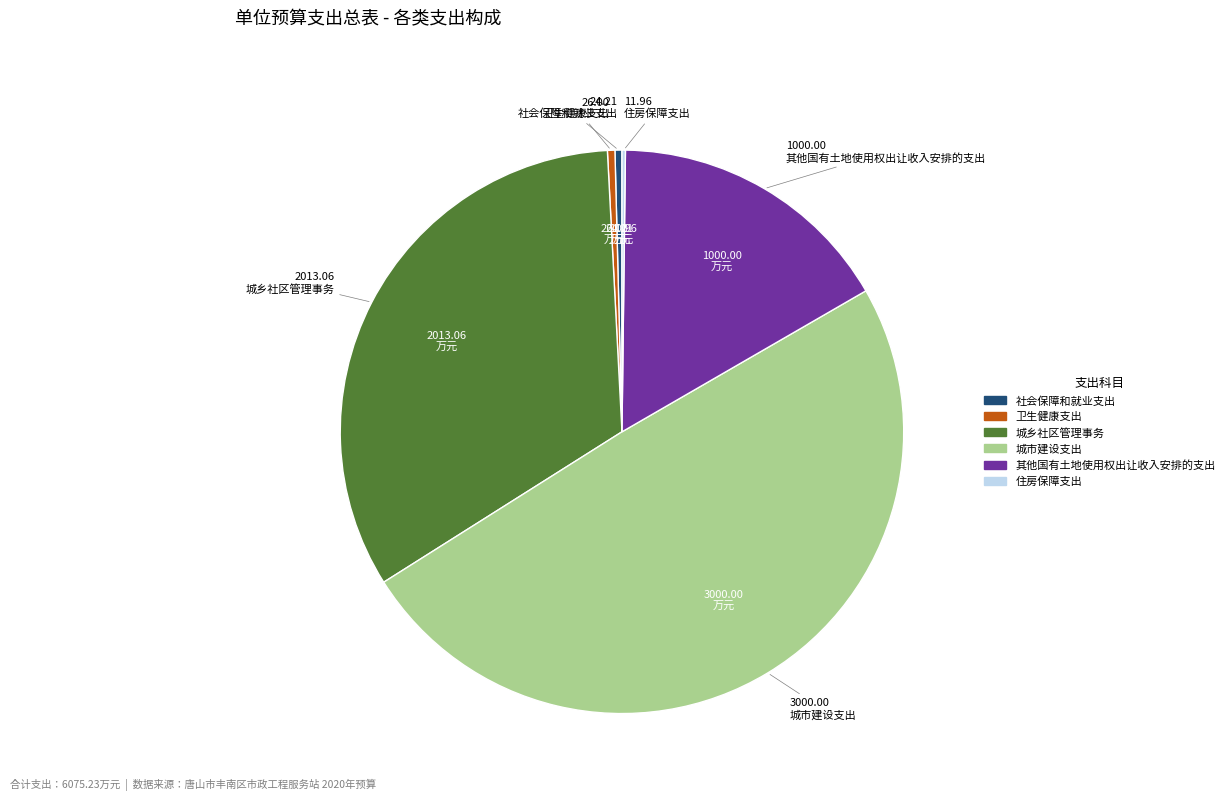

Is the sum of 卫生健康支出 and 城乡社区管理事务 greater than half?

No